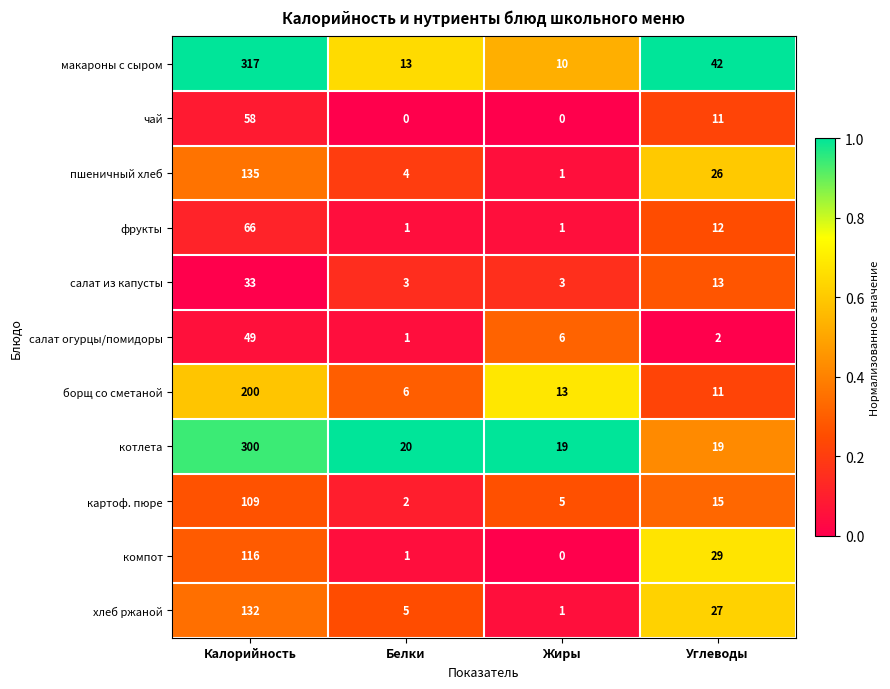

At which category is the sum across all series the highest?

Калорийность